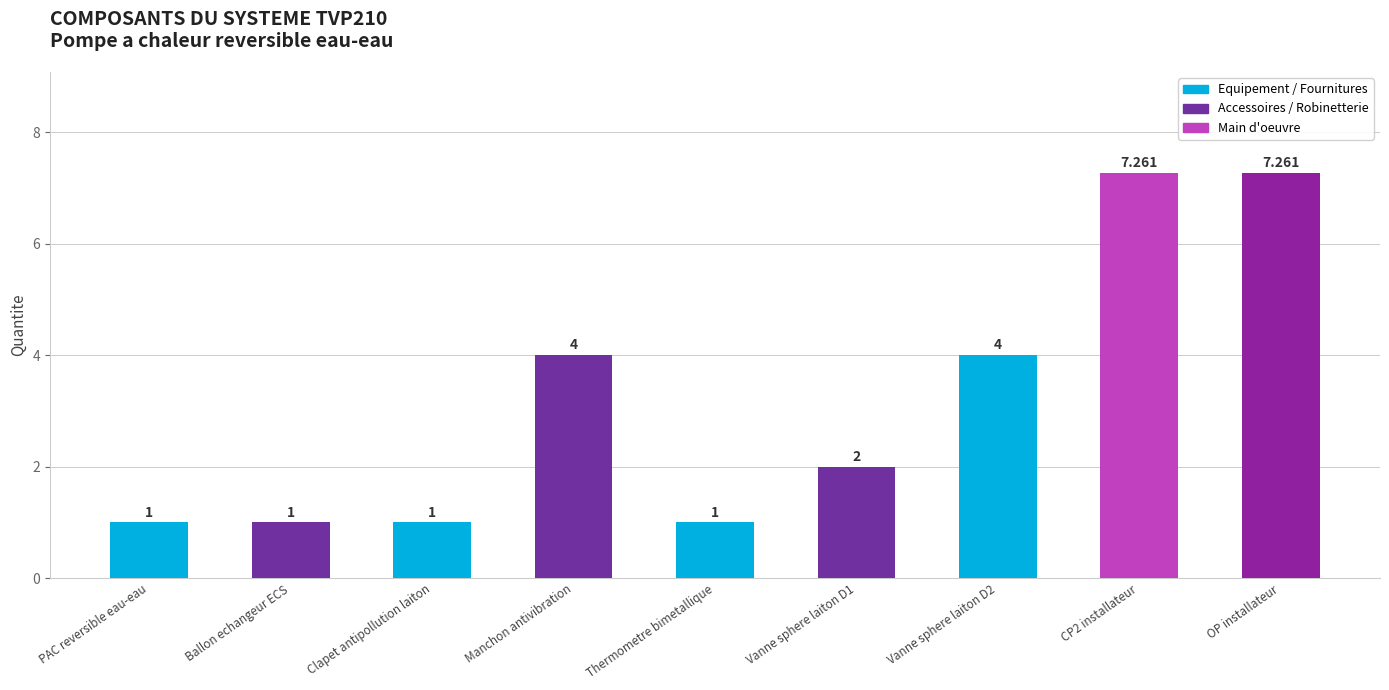

What position from the right is Clapet antipollution laiton?

7